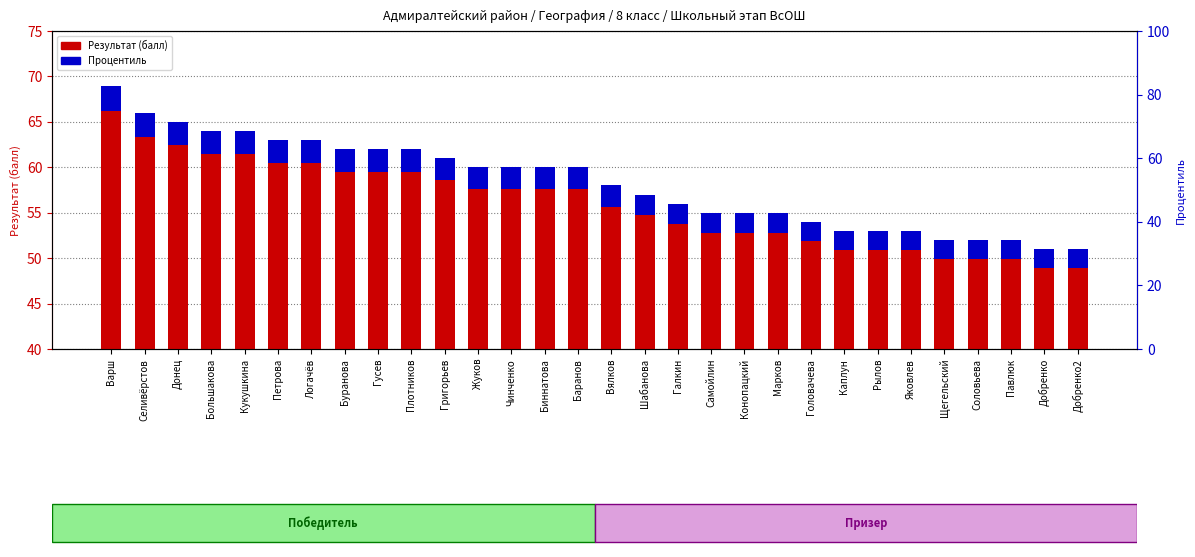

Where is Результат (балл) nearest to the value 60?

Жуков